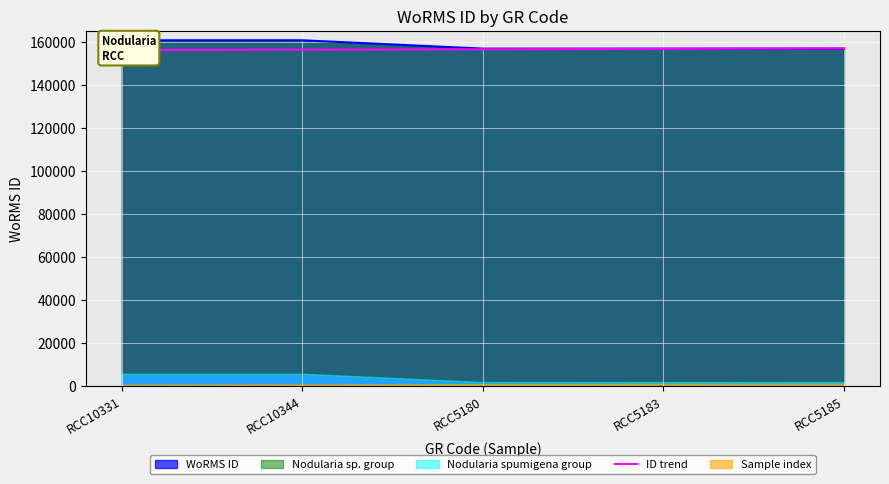

What is the difference between the maximum and minimum values?

800